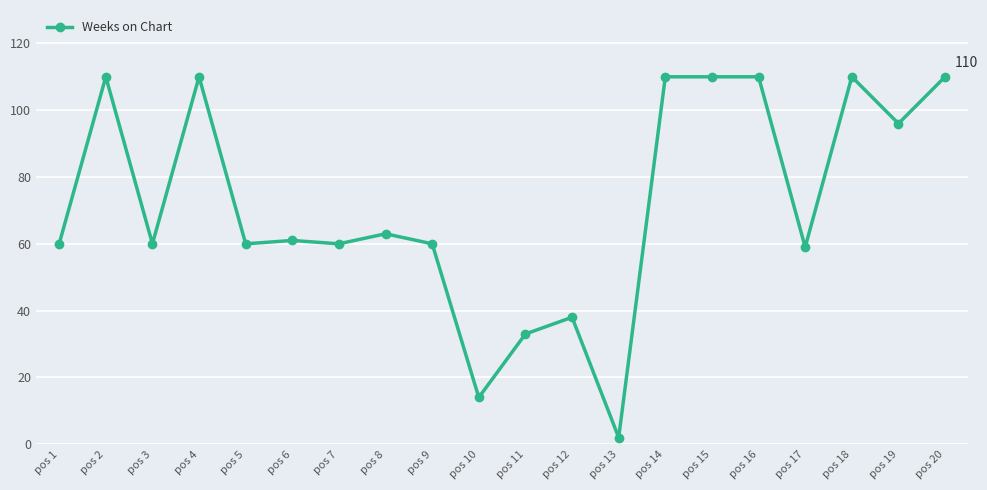

What is the smallest value displayed?

2